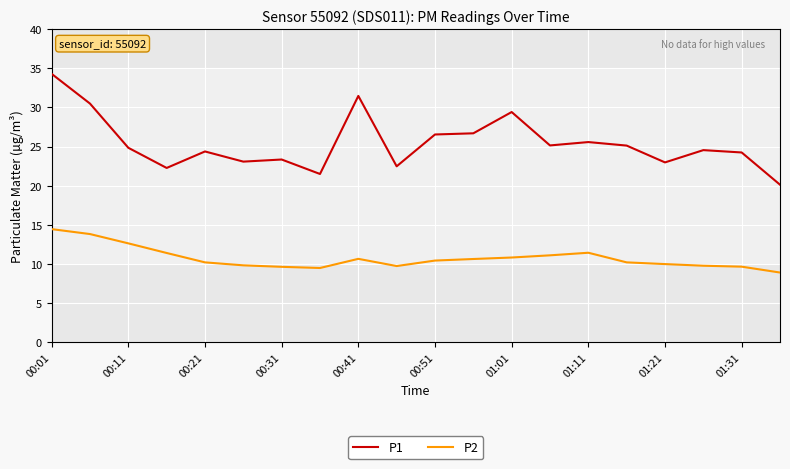

Which series has the widest spread of values?

P1